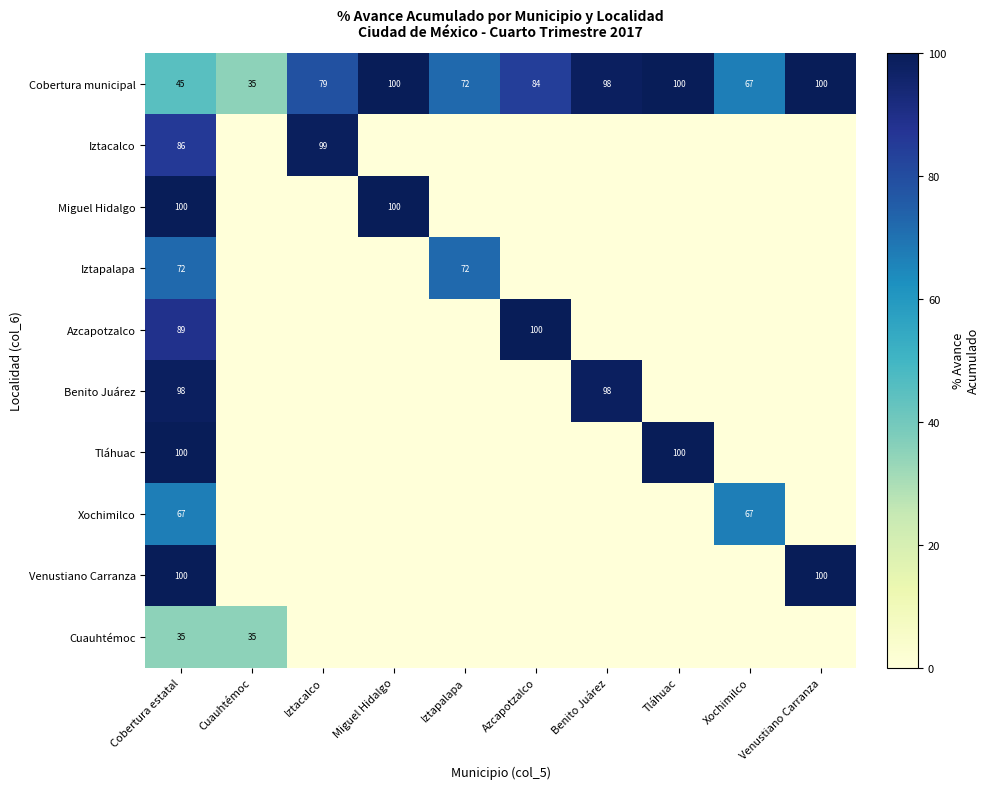

What is the average value of the Cobertura municipal series?

78